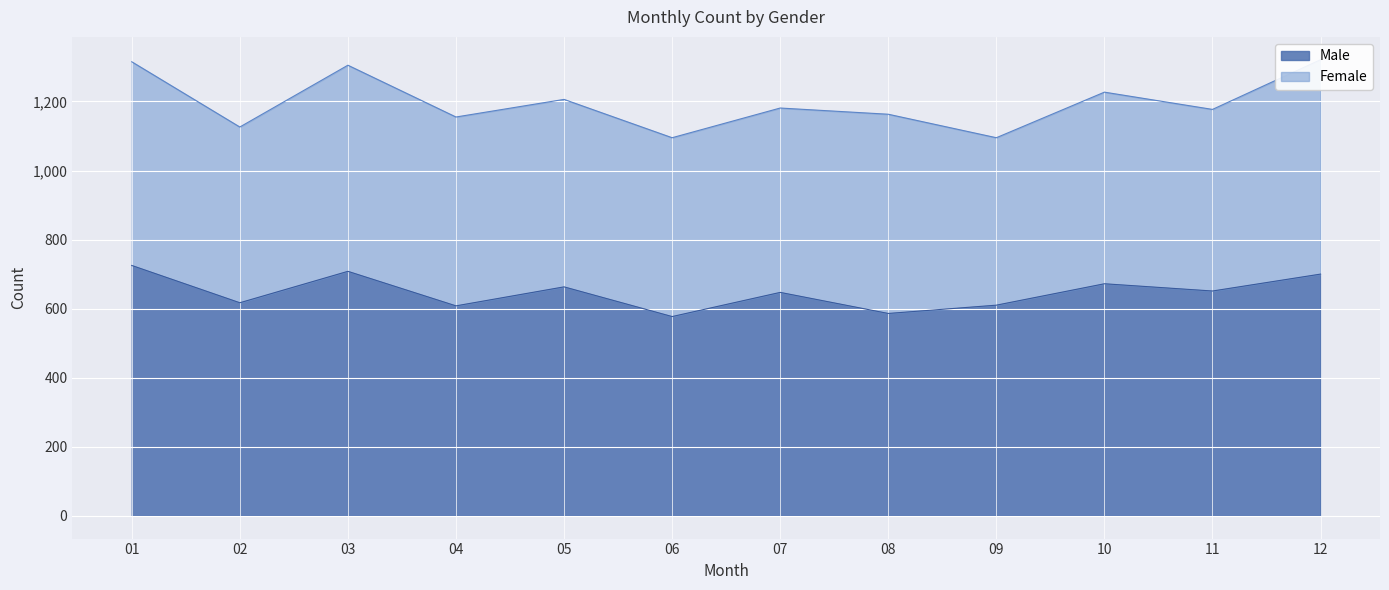

Where is the first local maximum?

03